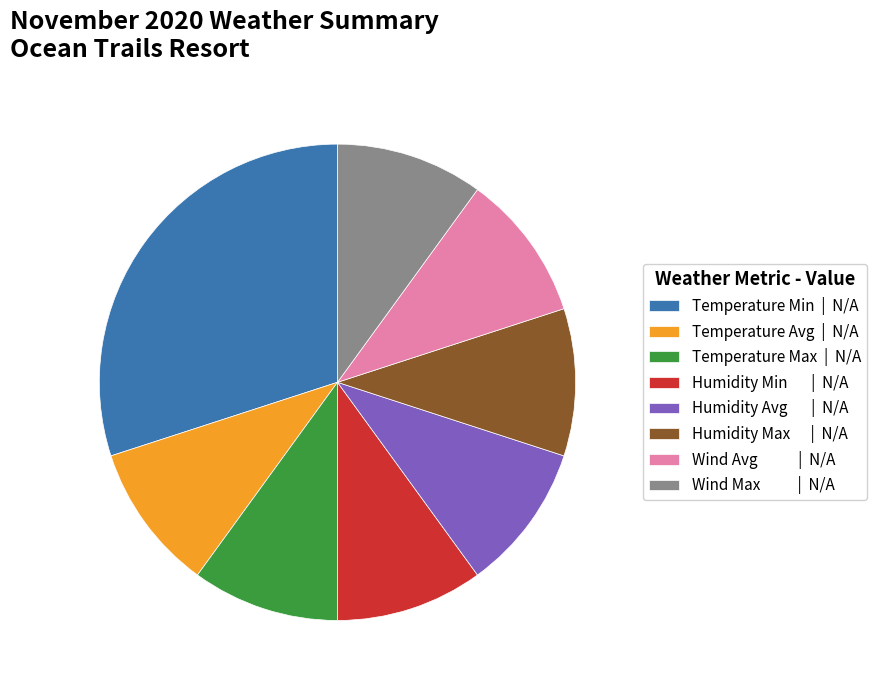

Does any single category account for the majority?

No